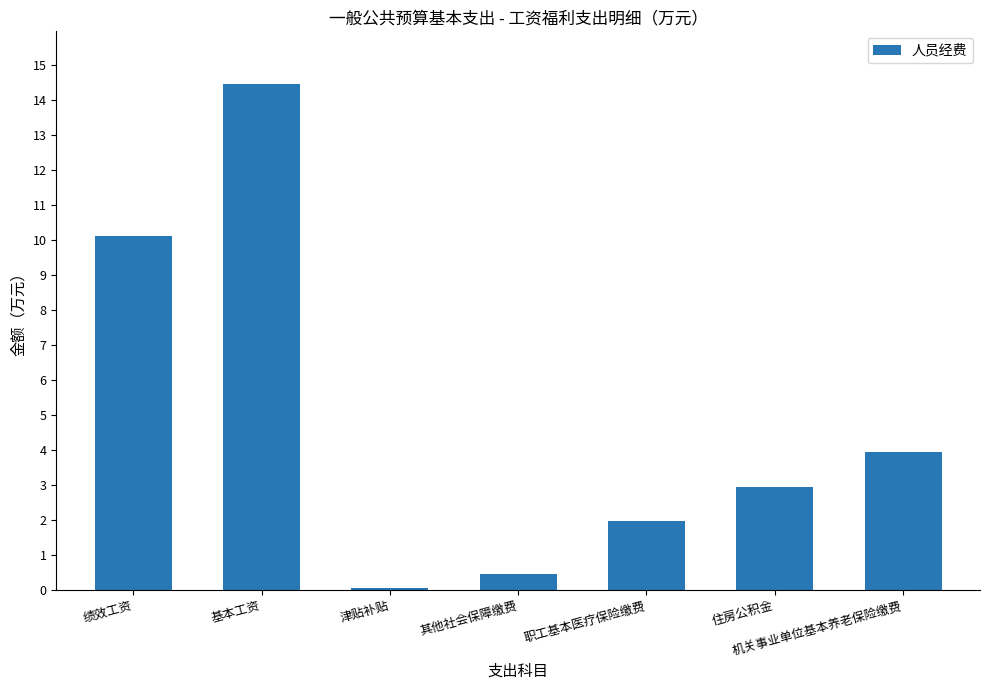

What is the difference between the maximum and minimum values?

14.4